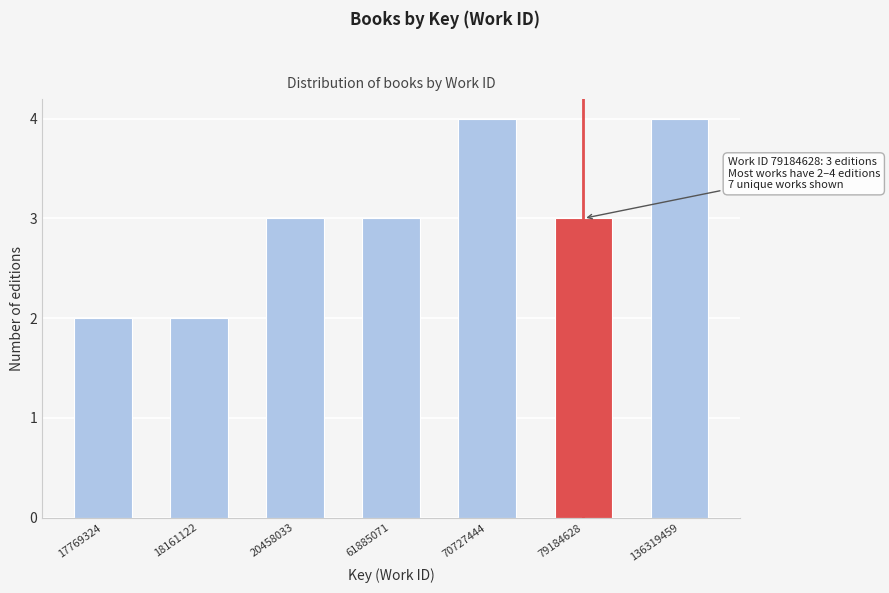

Reading right to left, list all the values displayed in this chart.

4	3	4	3	3	2	2